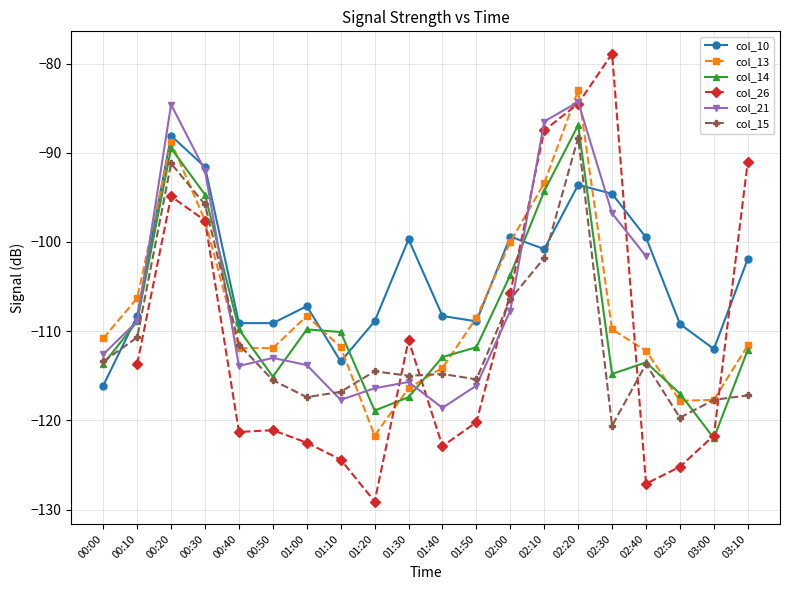

How many interior local valleys does the col_15 series have?

5